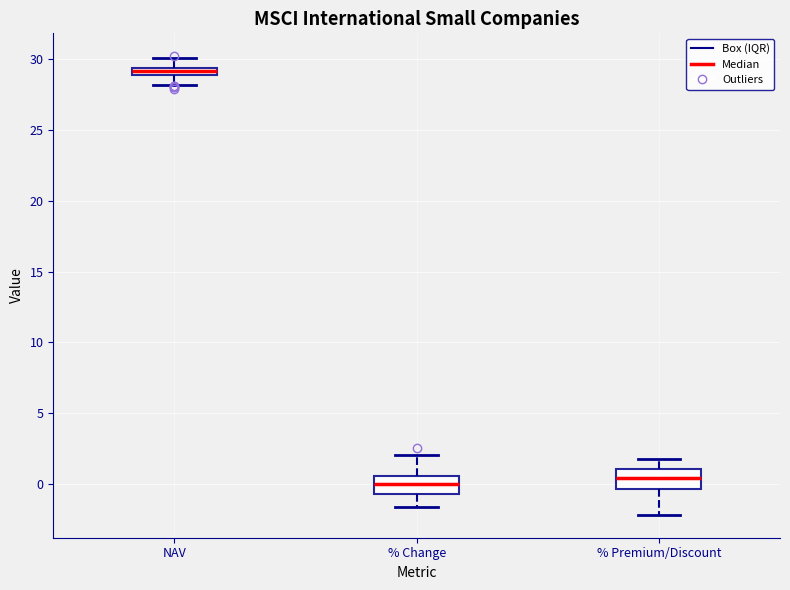

Where does the median line of the box for % Premium/Discount sit on the y-axis? The values are not printed on the chart, so give them approximately, as read against the axis.

0.5